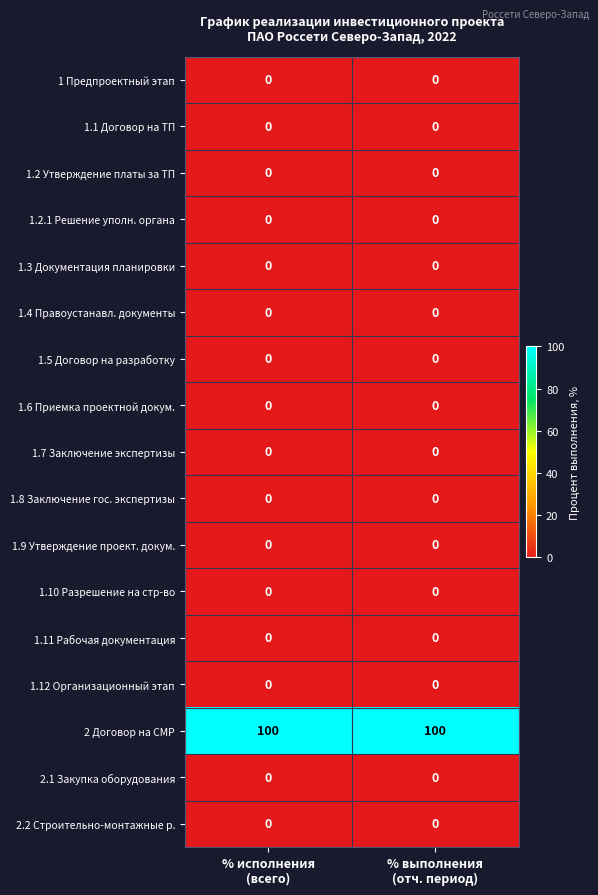

What is the maximum value shown in the chart?

100